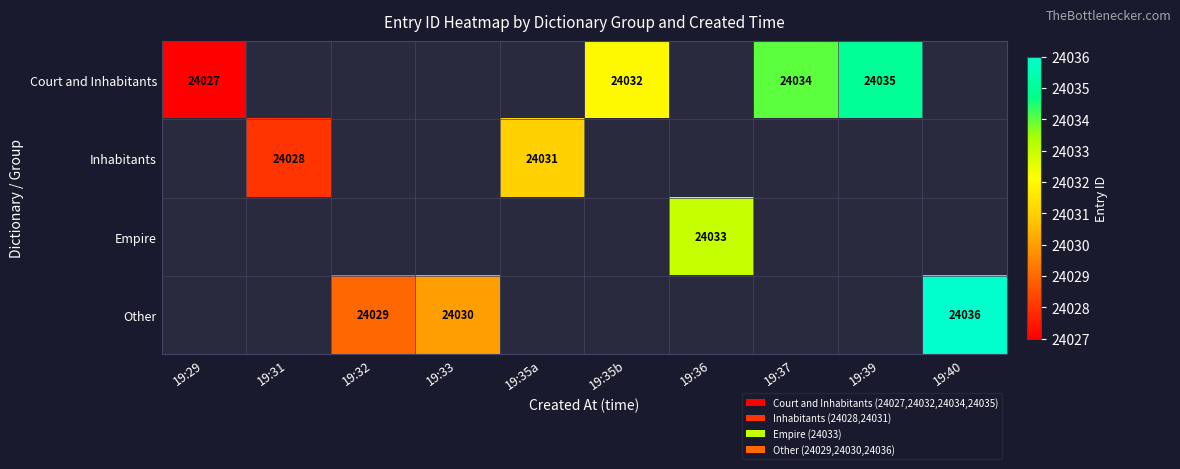

The Inhabitants series shows 24031 at 19:35a. True or false?

True